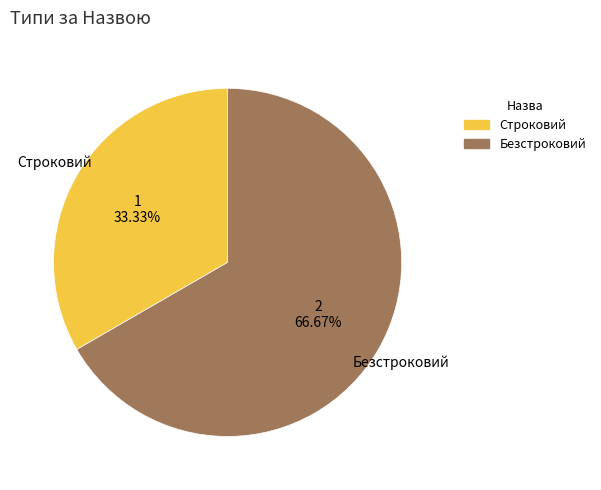

Does Строковий account for over 50% of the chart?

No